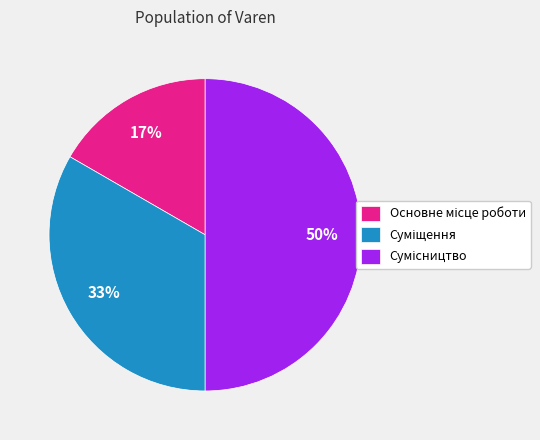

To the nearest percent, what is the average slice percentage?

33%